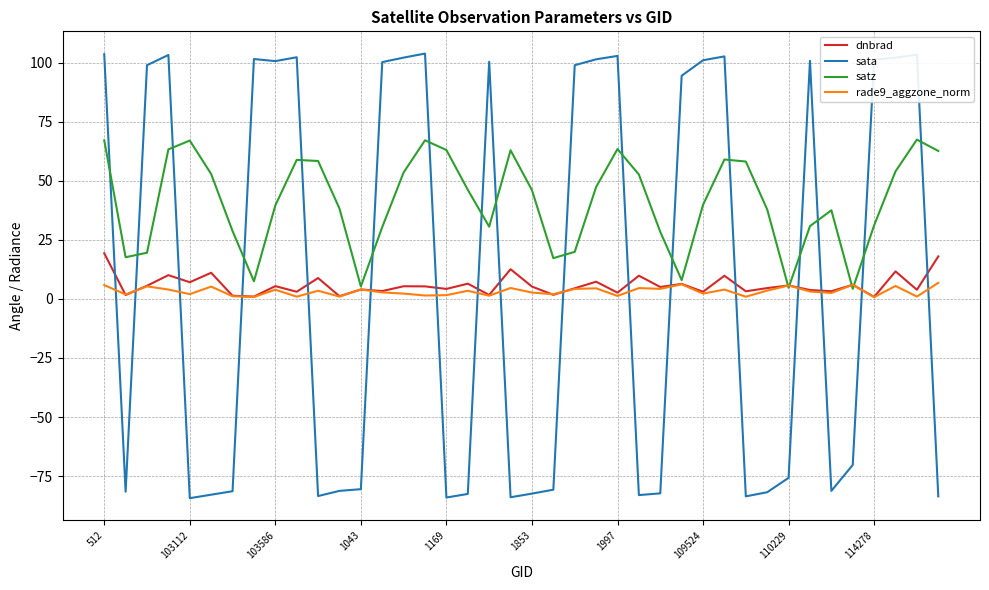

List the series in order of their peak value, highest first.

sata, satz, dnbrad, rade9_aggzone_norm